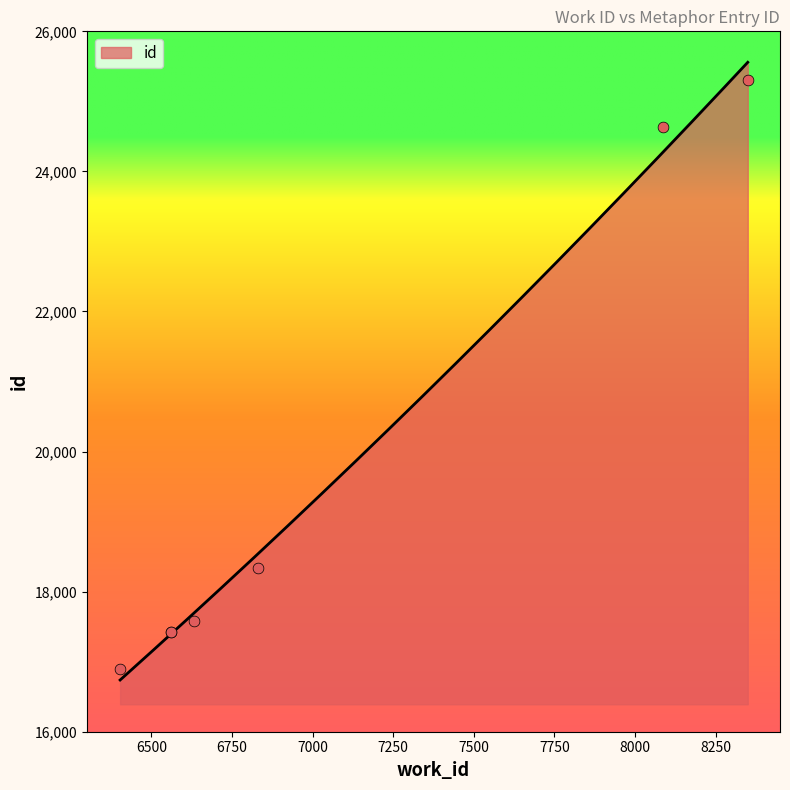

Between 6403 and 8350, which is larger?

8350